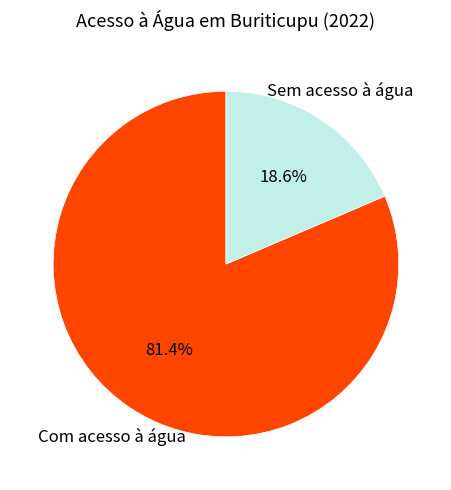

Does any single category account for the majority?

Yes